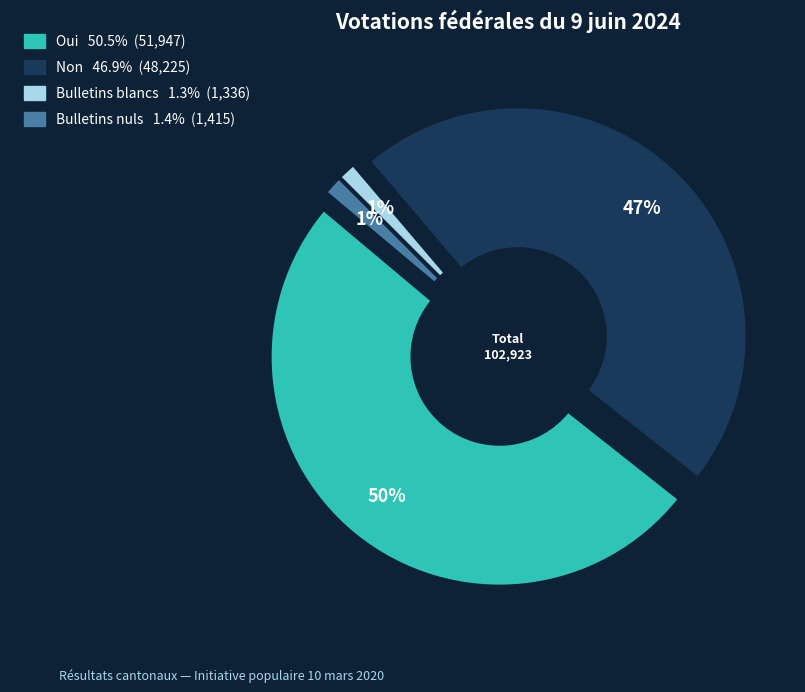

Which category accounts for the majority?

Oui